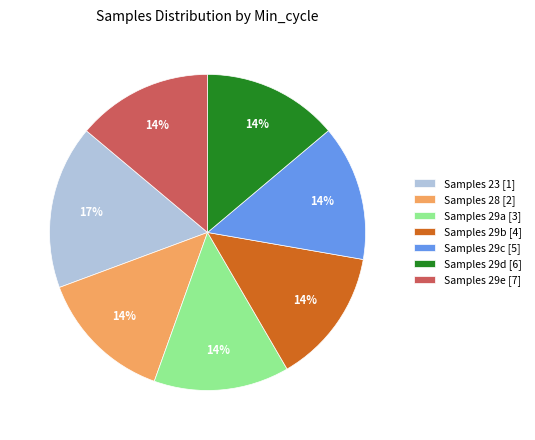

Is there any slice that represents more than half of the pie?

No